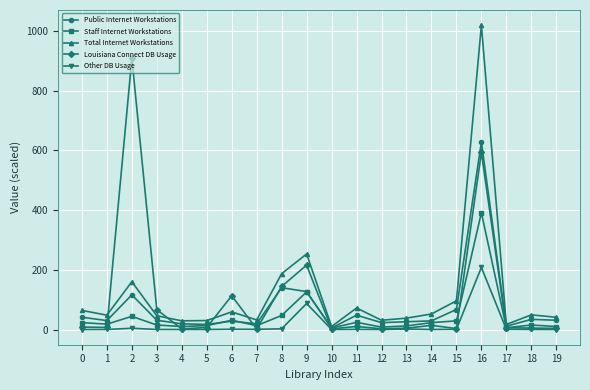

Where is the first local maximum for Total Internet Workstations?

2